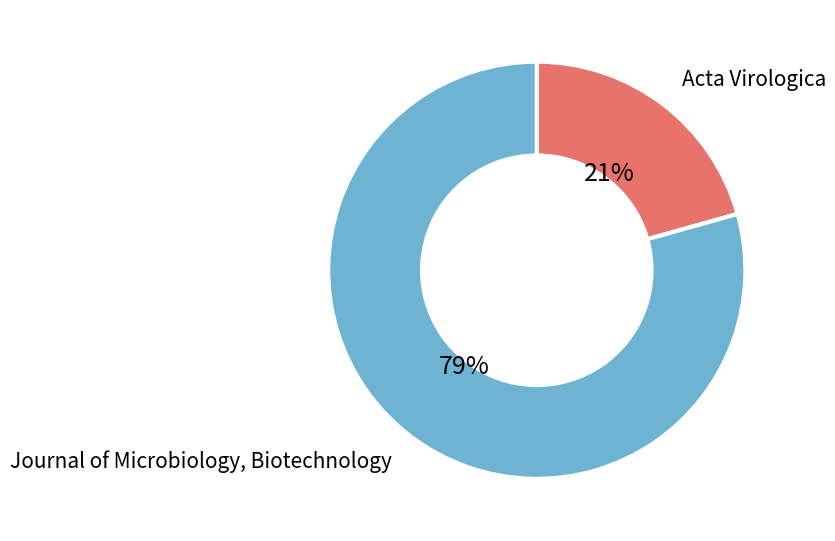

To the nearest percent, what percentage of the pie is Journal of Microbiology, Biotechnology?

79%